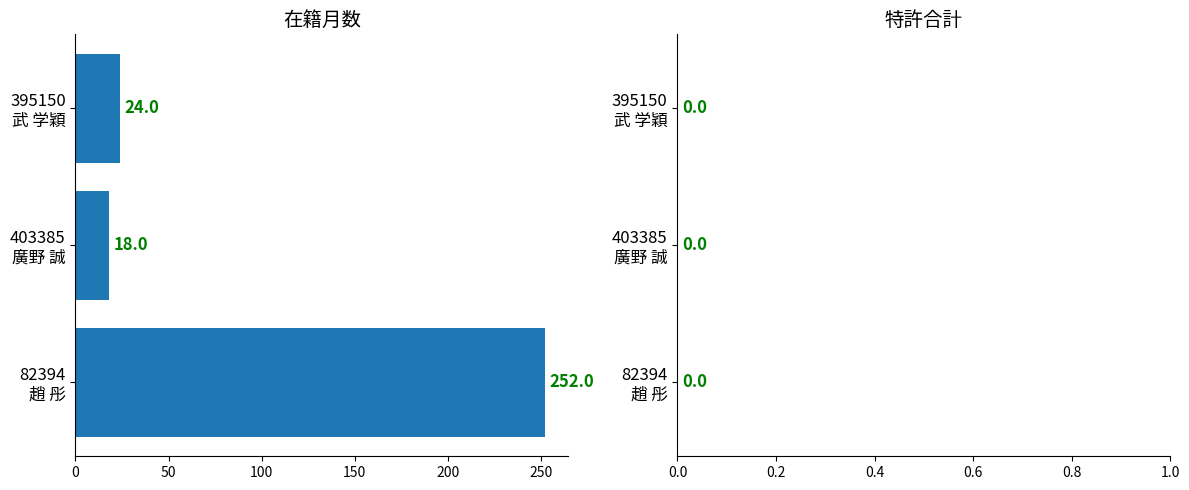

What is the greatest value displayed?

252